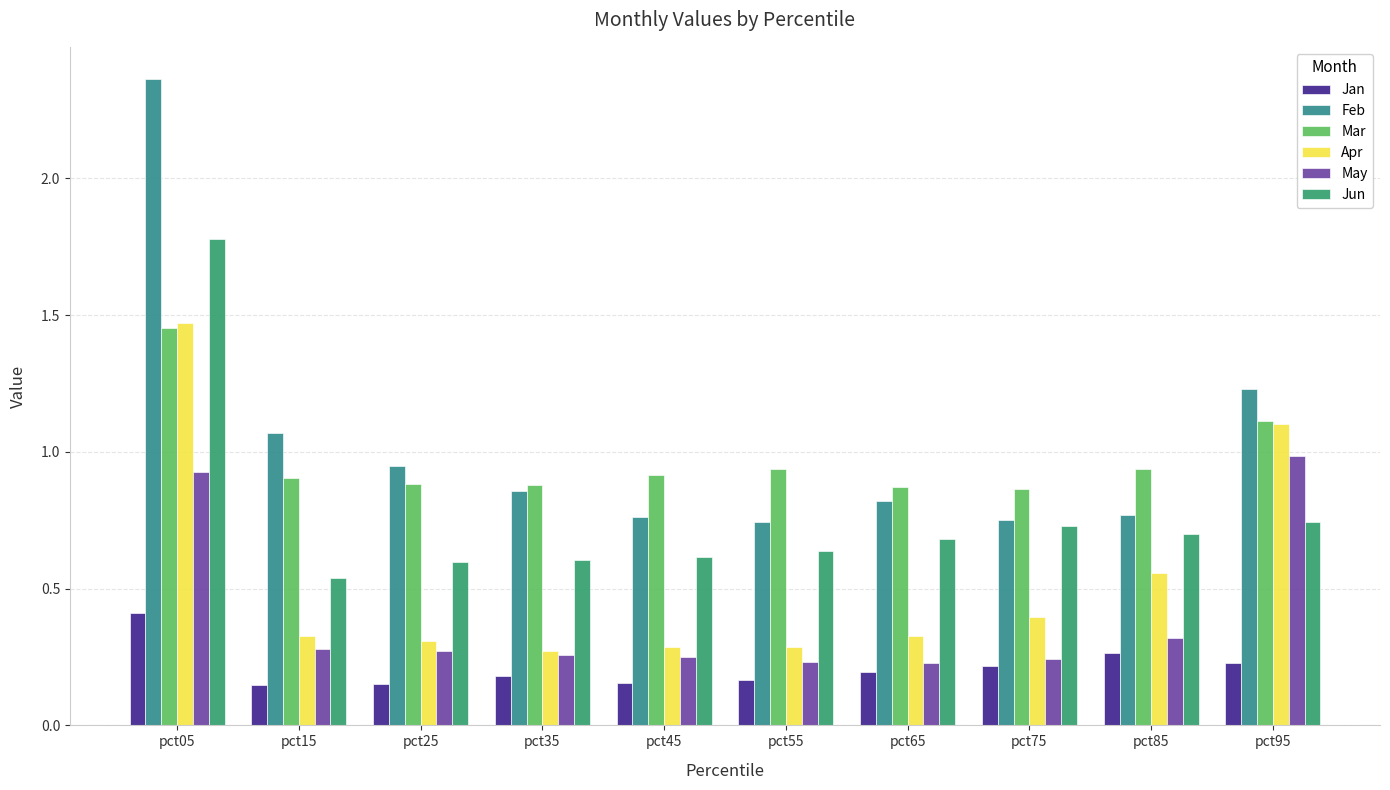

How many groups of bars are there?

10